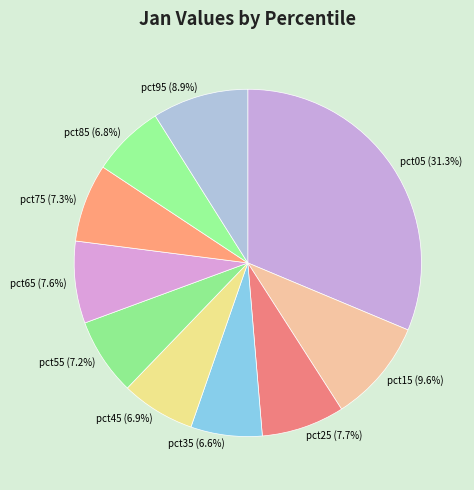

Does any single category account for the majority?

No